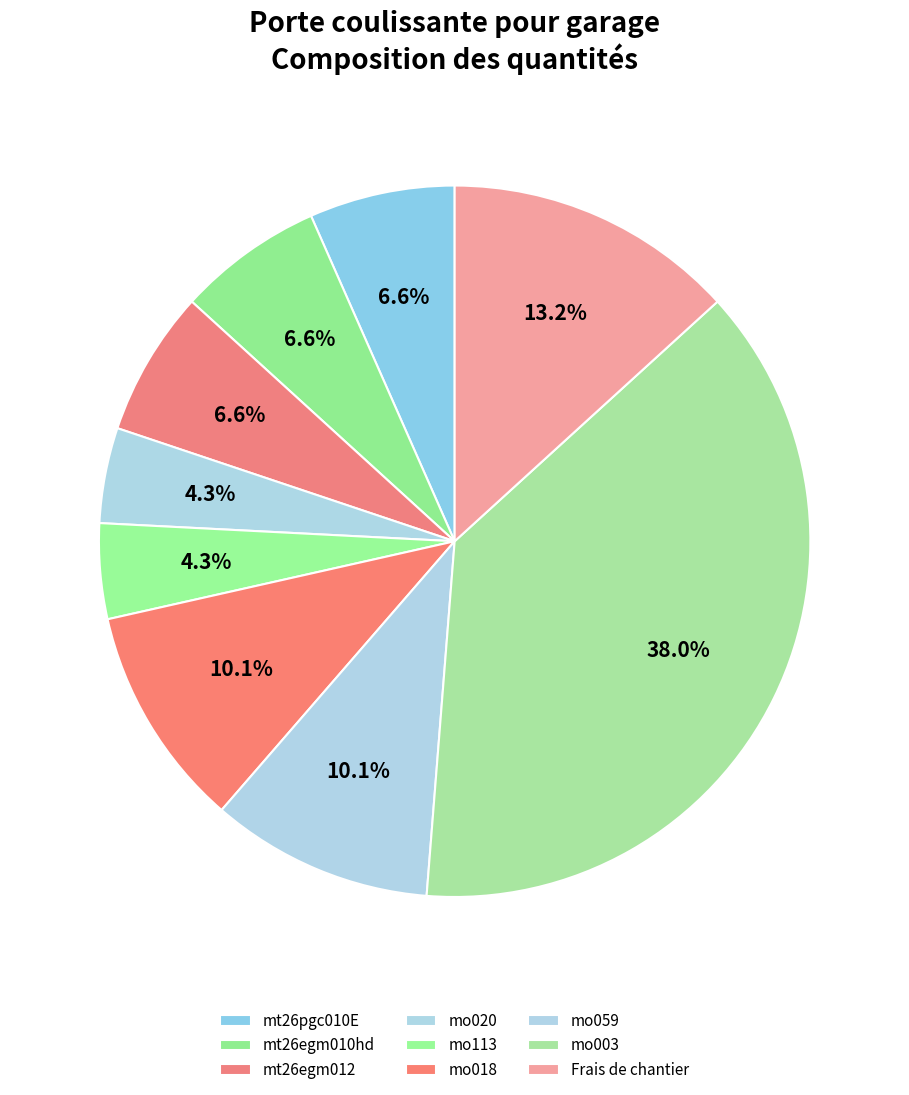

Combined, do mt26egm010hd and mt26pgc010E account for over 50%?

No